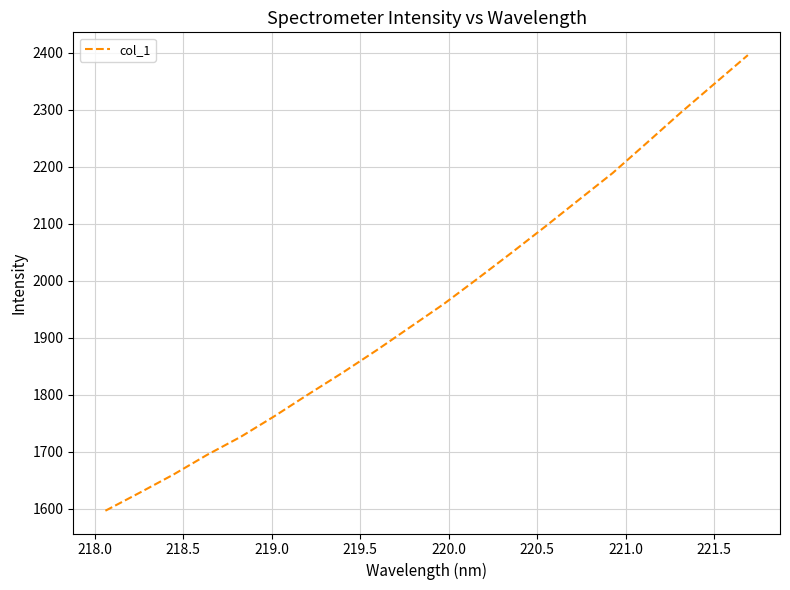

What is the minimum value shown in the chart?

1596.3